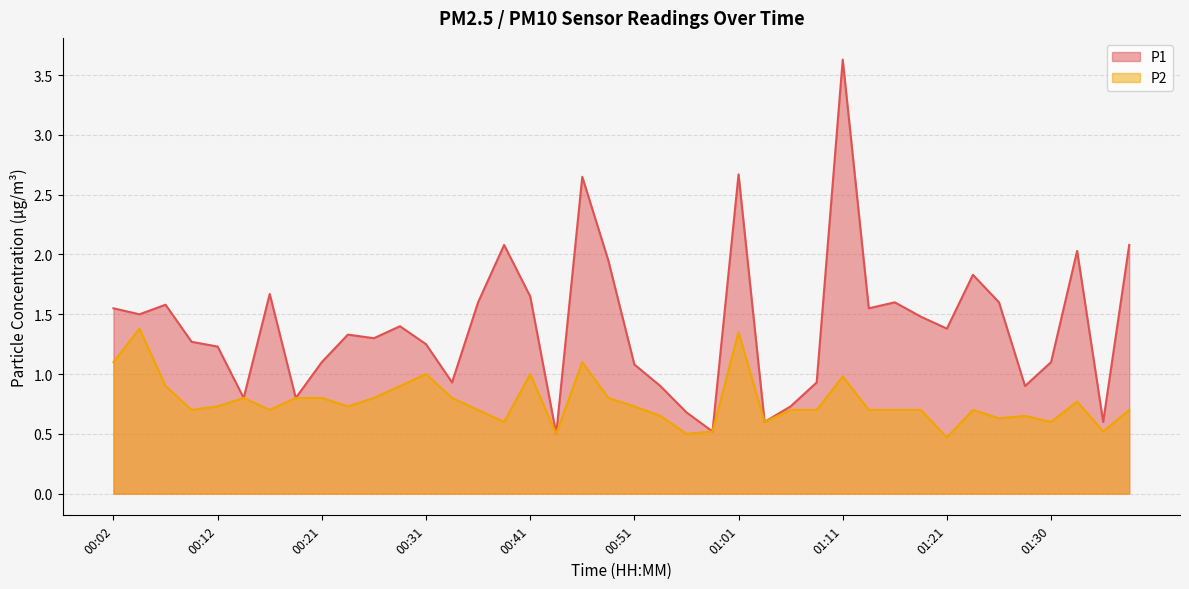

At which category does the chart reach its minimum across all series?

01:21